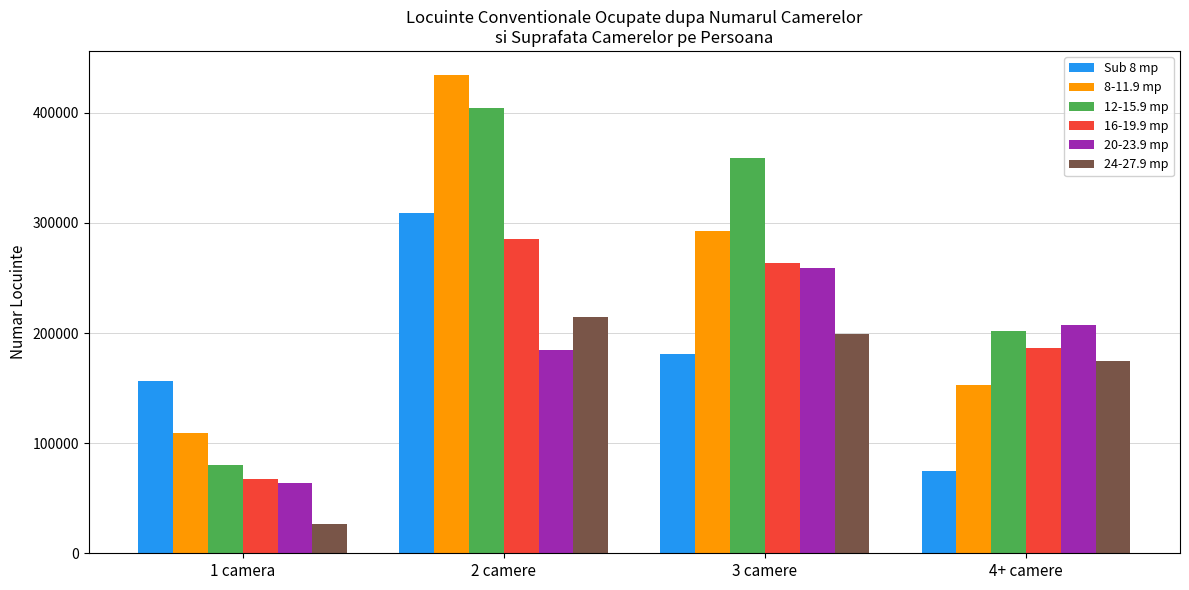

What is the label of the 1st bar from the right?

4+ camere